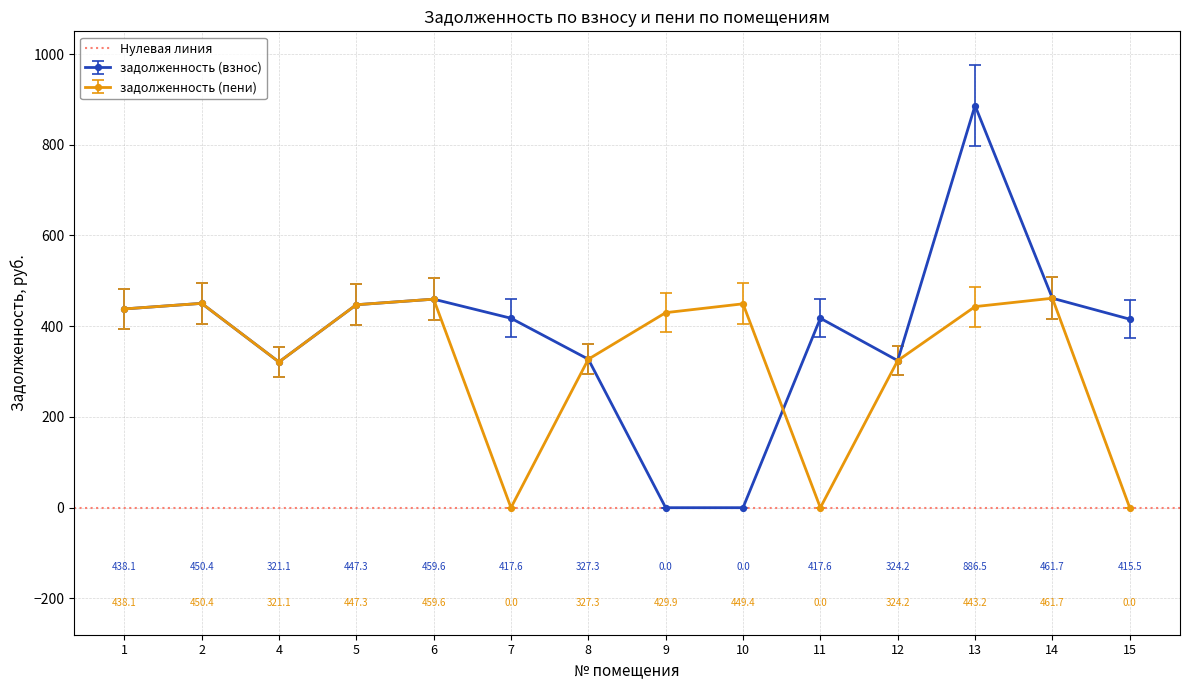

What is the value of the задолженность (взнос) point at the 5th from the left?

459.6